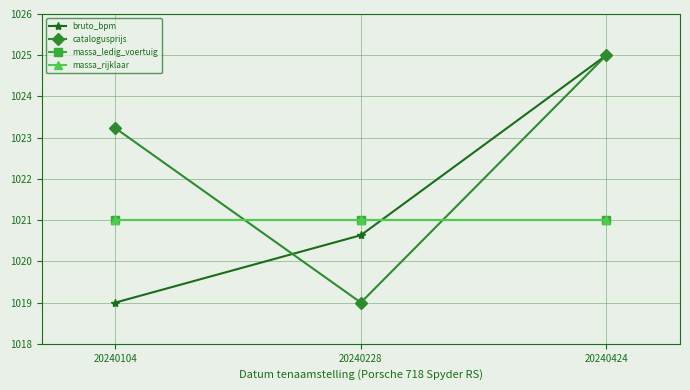

Which series has the largest range (max minus min)?

bruto_bpm